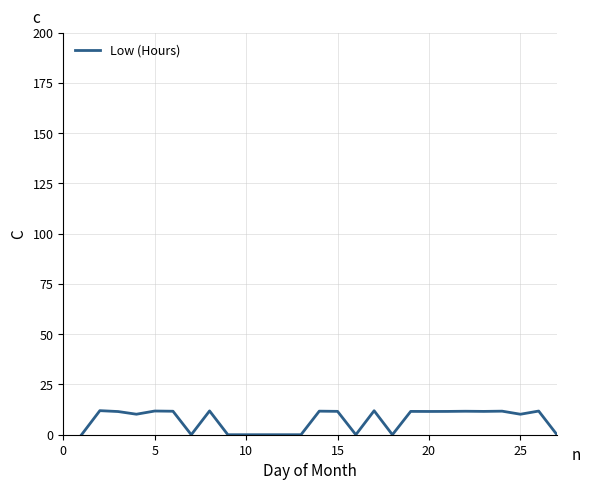

What is the difference between the maximum and minimum values?

12.0